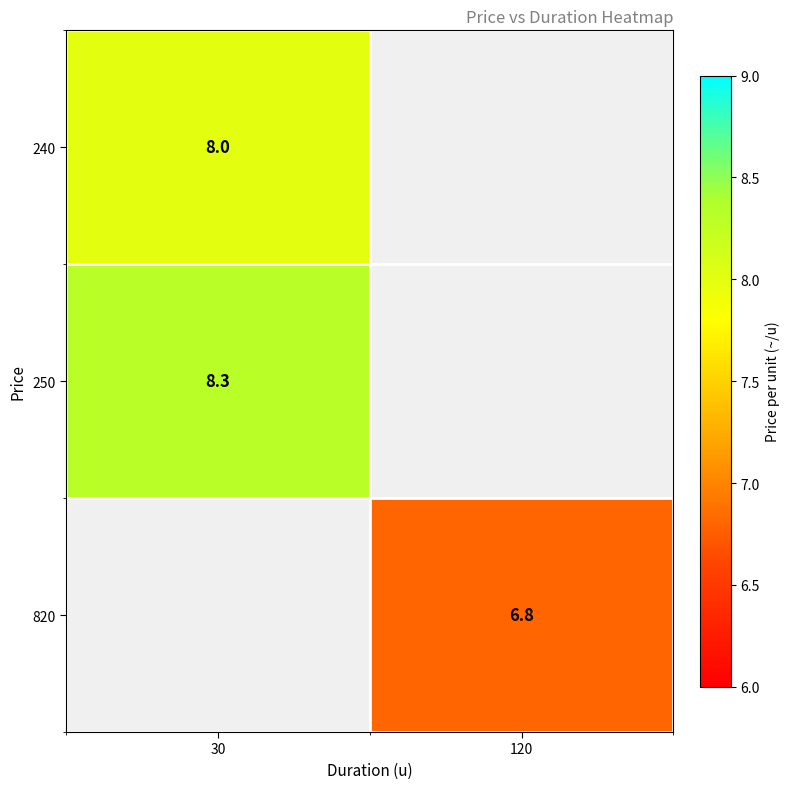

At which category does the chart reach its minimum across all series?

120